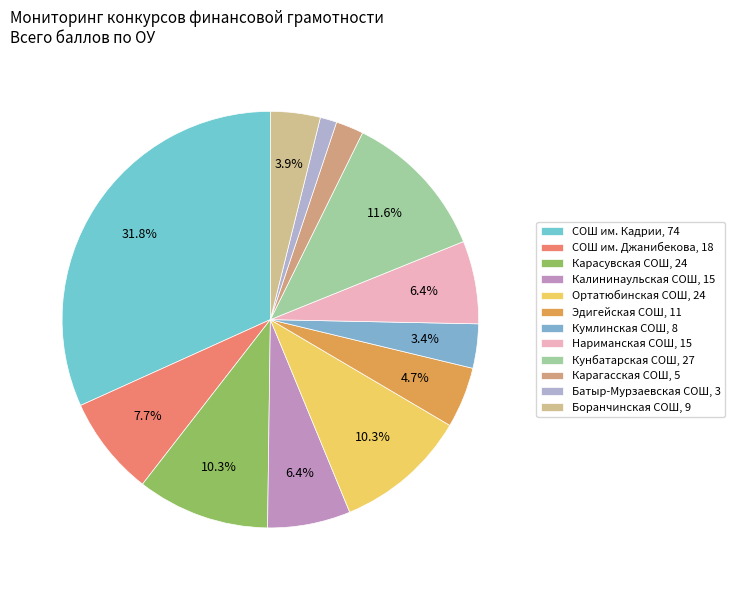

Is Эдигейская СОШ the majority of the pie?

No